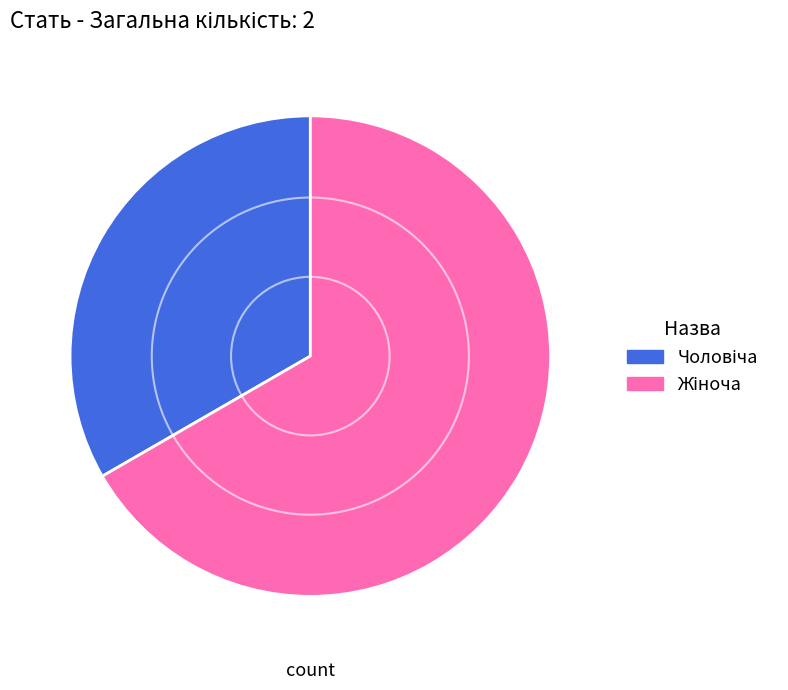

What is the majority slice?

Жіноча